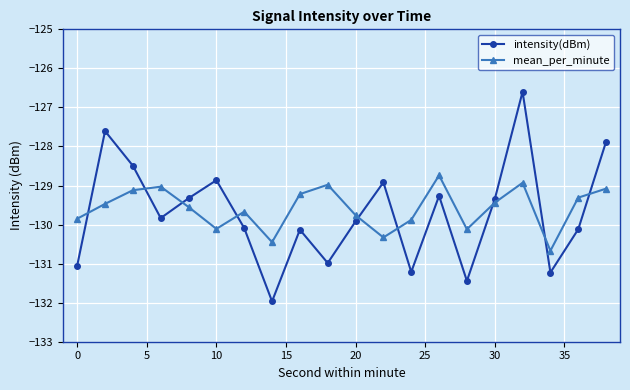

True or false: intensity(dBm) and mean_per_minute intersect in this chart.

True